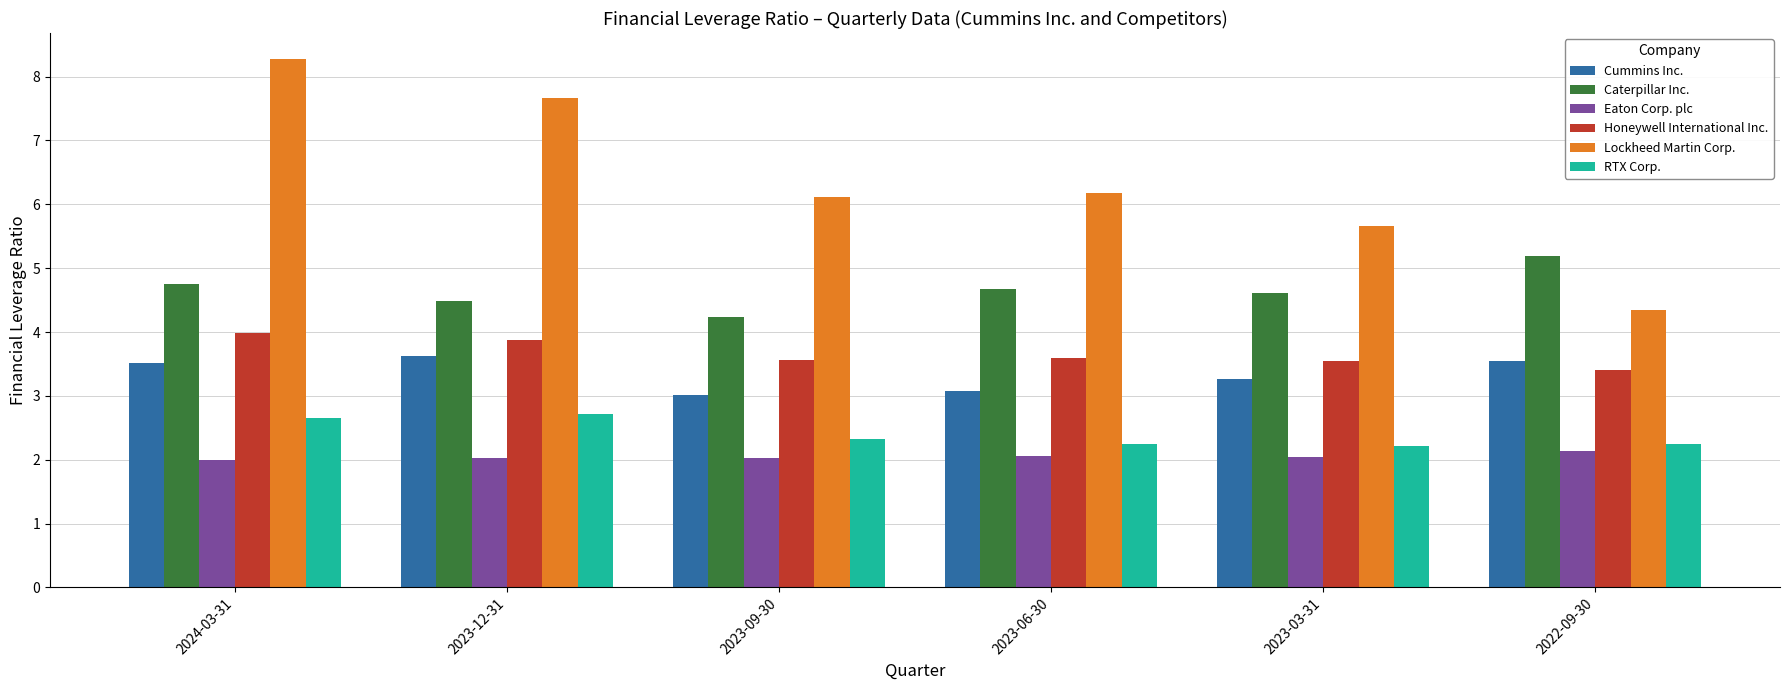

How many Lockheed Martin Corp. values are between 5 and 7?

3